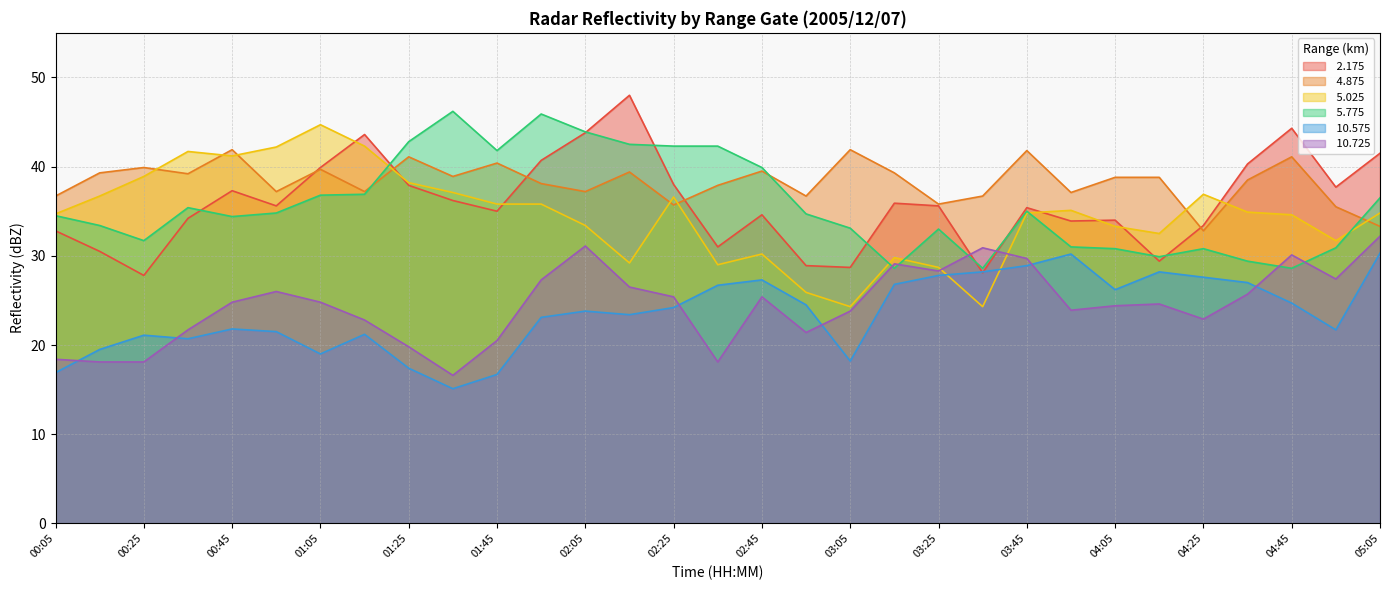

Which series has the largest range (max minus min)?

 5.025